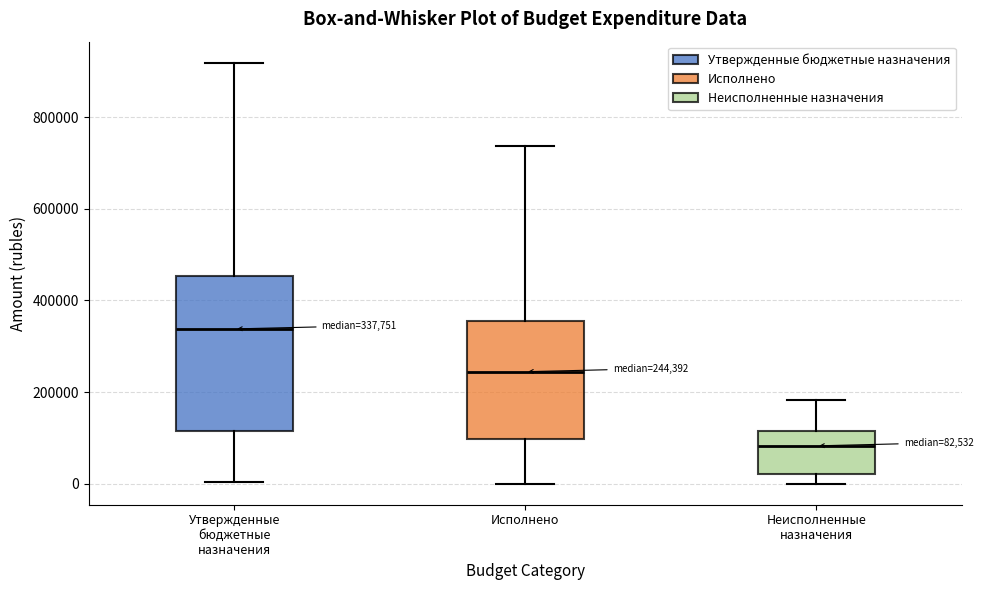

Which box's median line is the lowest?

Неисполненные назначения